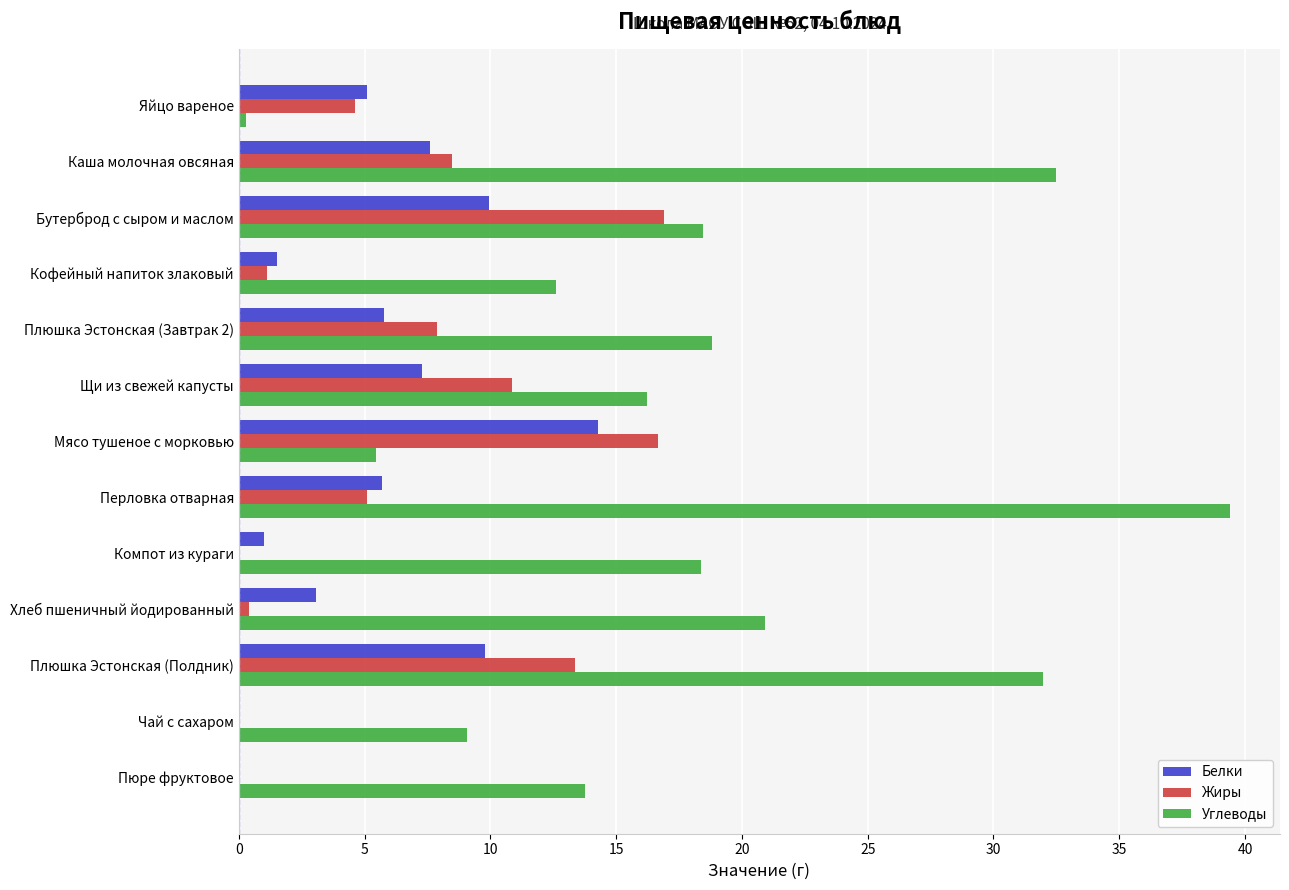

What is the greatest value displayed?

39.4